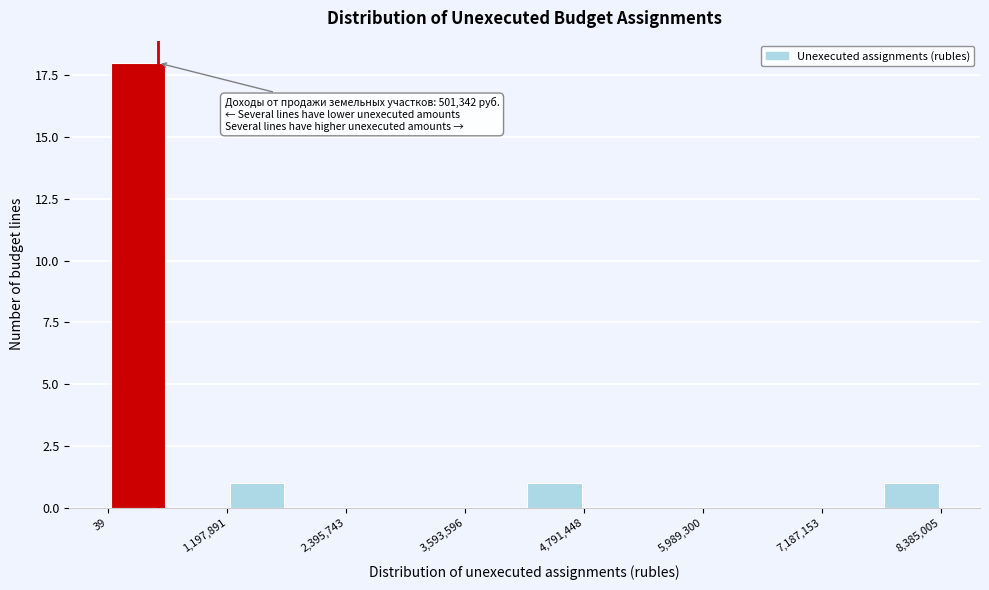

Around what value on the x-axis is the tallest bar? Give the approximate position of its centre, as read against the axis.

200000